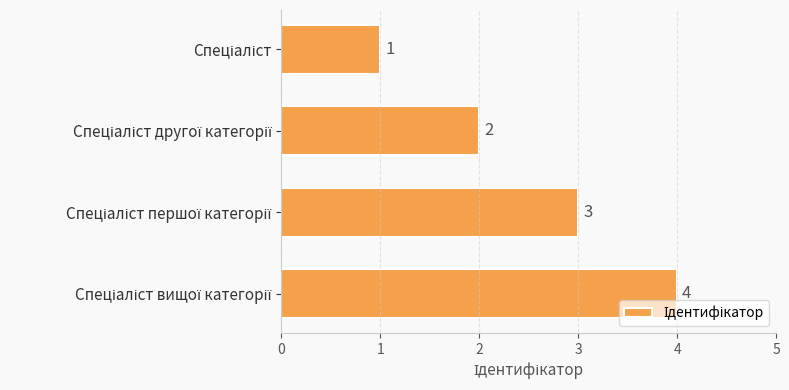

What is the difference between the maximum and minimum values?

3